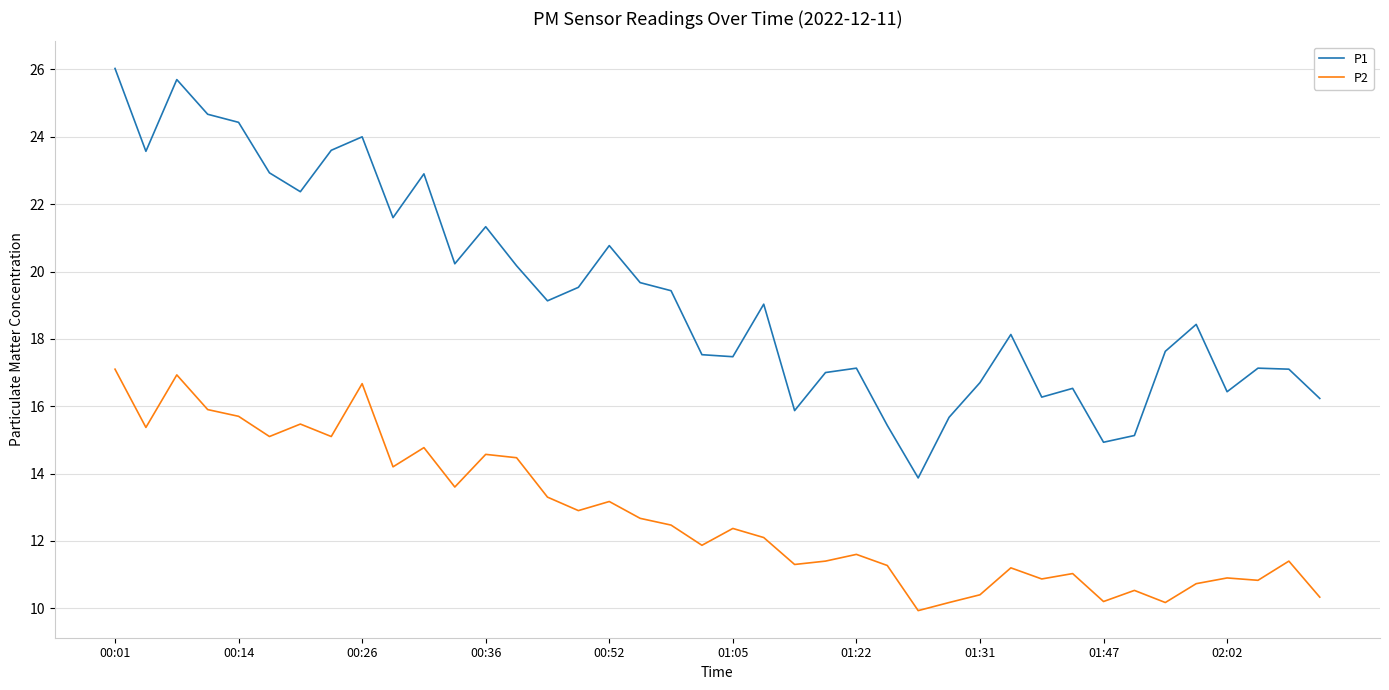

Which series has the largest total across all categories?

P1